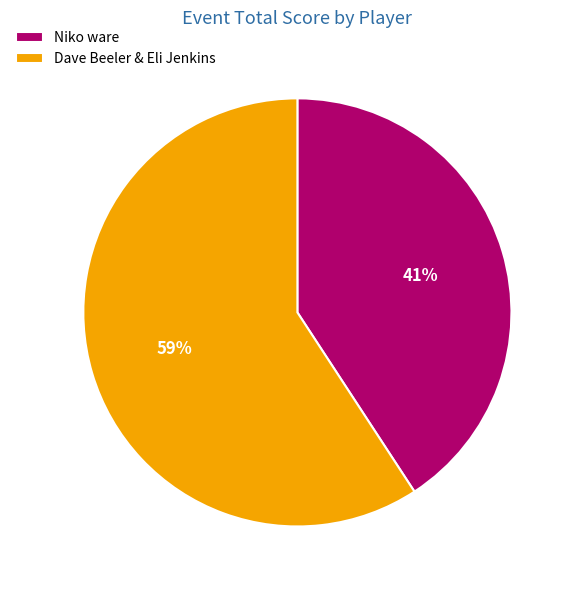

Which category has the smallest portion of the pie?

Niko ware